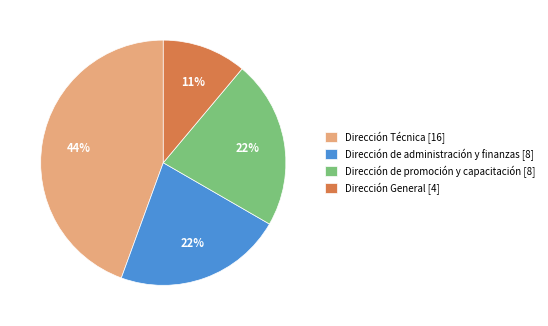

Is it true that Dirección de administración y finanzas [8] is 33% of the pie?

False